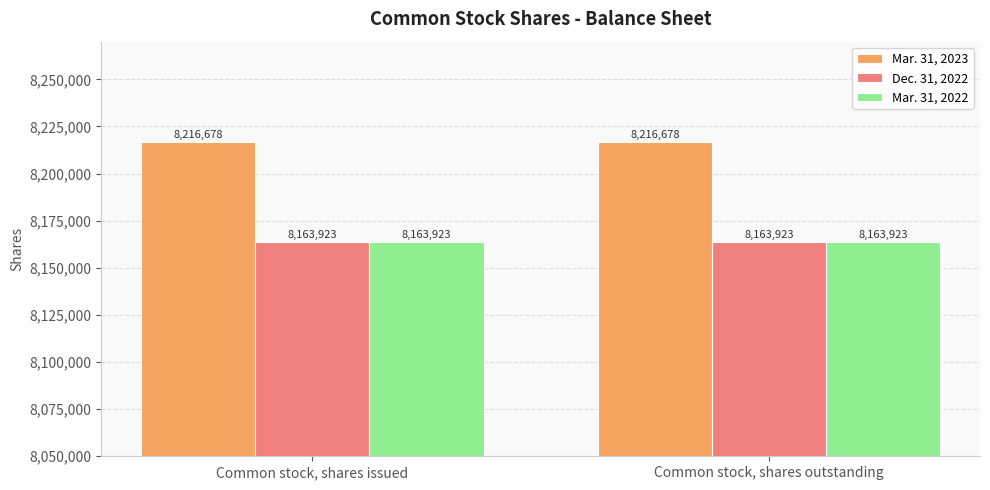

What is the total value across all series at Common stock, shares issued?

24544524